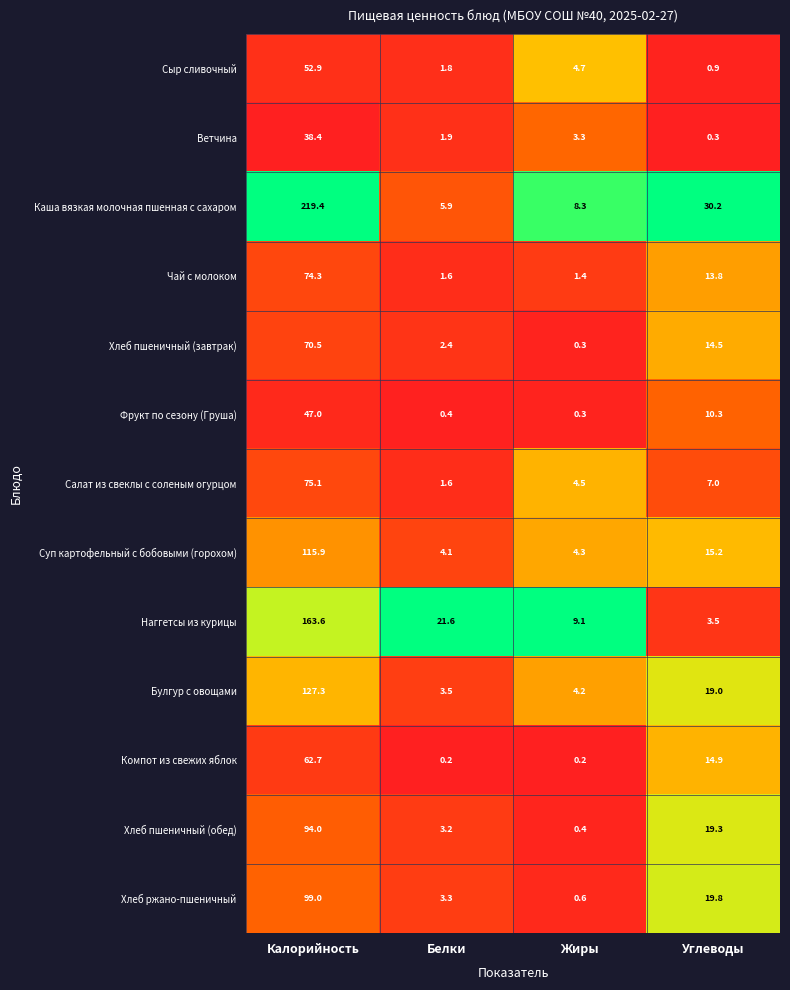

What is the sum of all Суп картофельный с бобовыми (горохом) values?

139.5